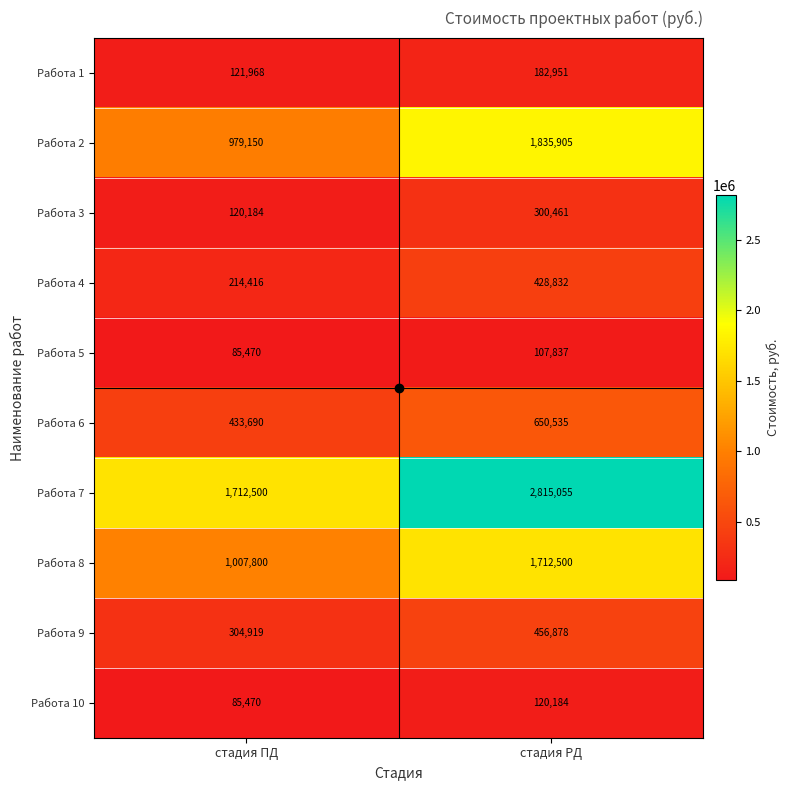

What is the average value of the Работа 8 series?

1360150